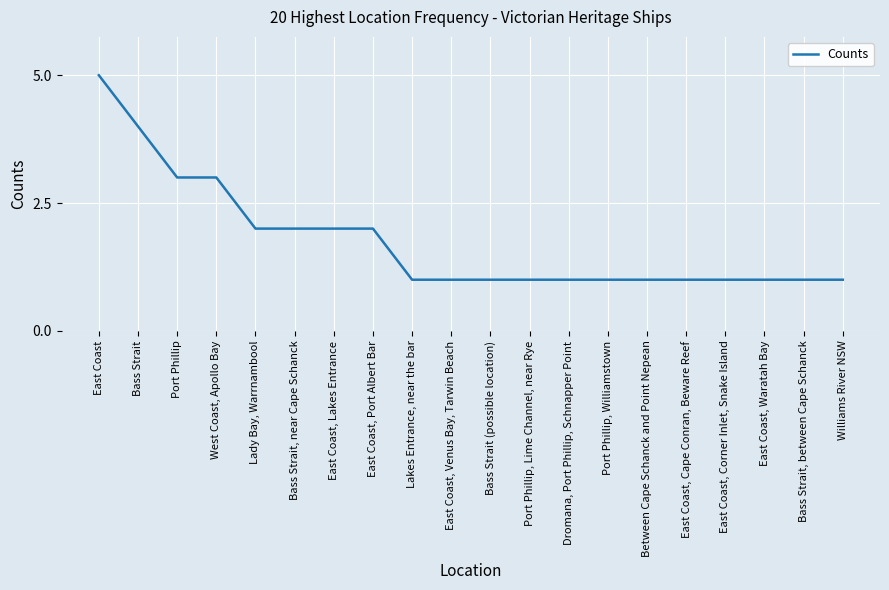

The value at East Coast, Corner Inlet, Snake Island is 1. True or false?

True